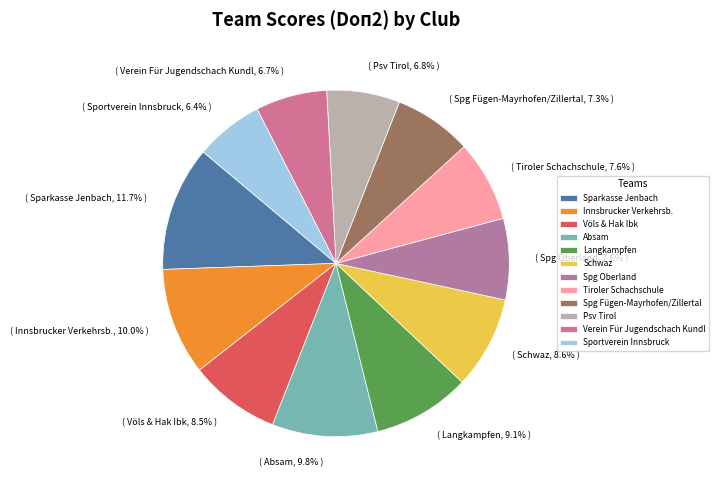

Is there a majority slice in this chart?

No